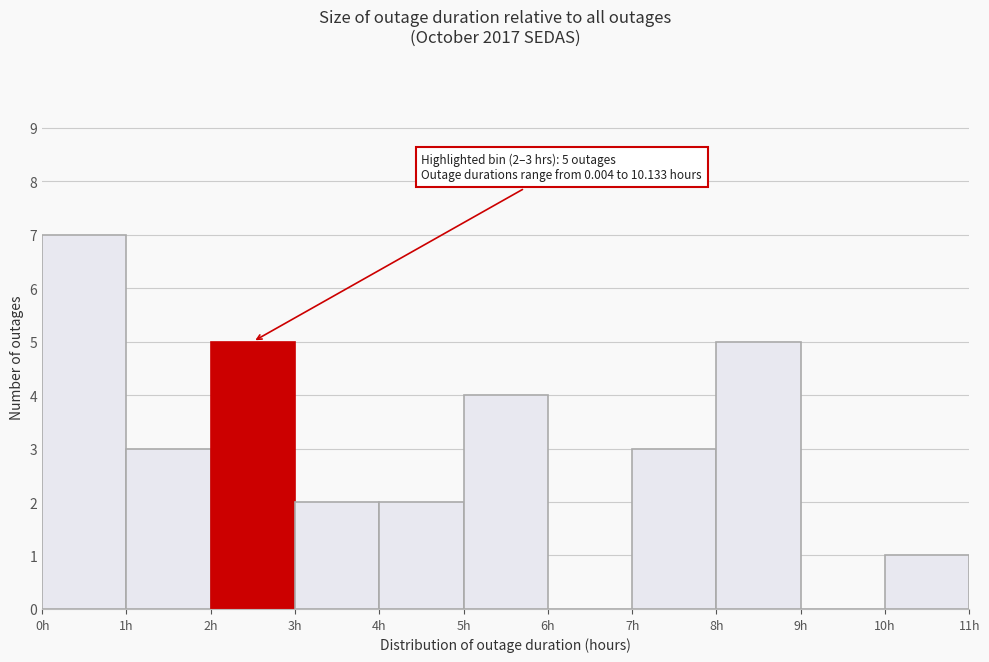

Which range on the x-axis has the tallest bar?

0 to 1